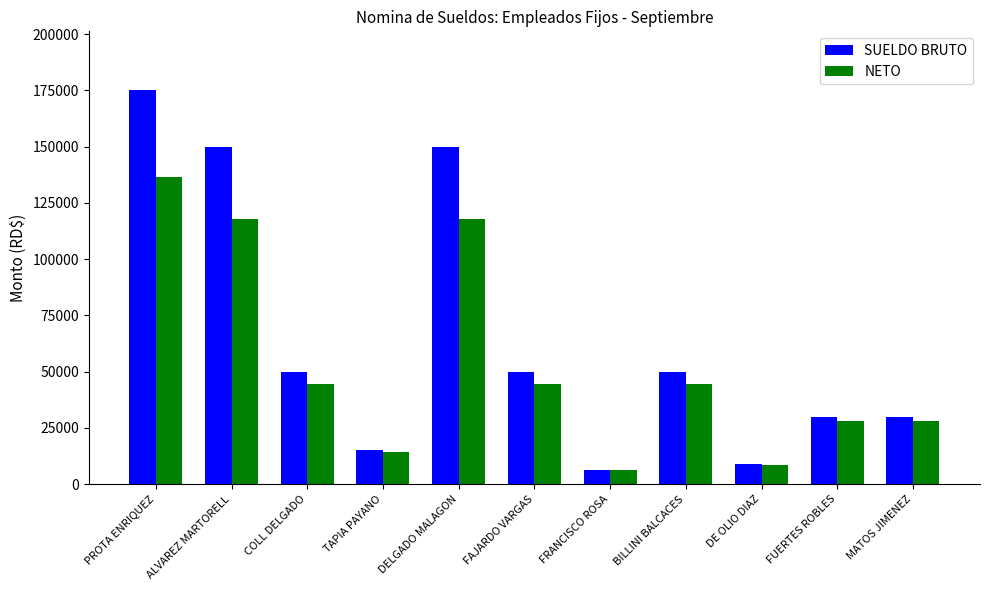

Reading left to right, extract all data points from this chart.

SUELDO BRUTO: PROTA ENRIQUEZ=175000.0	ALVAREZ MARTORELL=150000.0	COLL DELGADO=50000.0	TAPIA PAYANO=15000.0	DELGADO MALAGON=150000.0	FAJARDO VARGAS=50000.0	FRANCISCO ROSA=6481.0	BILLINI BALCACES=50000.0	DE OLIO DIAZ=9000.0	FUERTES ROBLES=30000.0	MATOS JIMENEZ=30000.0
NETO: PROTA ENRIQUEZ=136411.7	ALVAREZ MARTORELL=117697.4	COLL DELGADO=44569.6	TAPIA PAYANO=14088.5	DELGADO MALAGON=117697.4	FAJARDO VARGAS=44569.6	FRANCISCO ROSA=6073.0	BILLINI BALCACES=44569.6	DE OLIO DIAZ=8443.1	FUERTES ROBLES=28202.0	MATOS JIMENEZ=28202.0